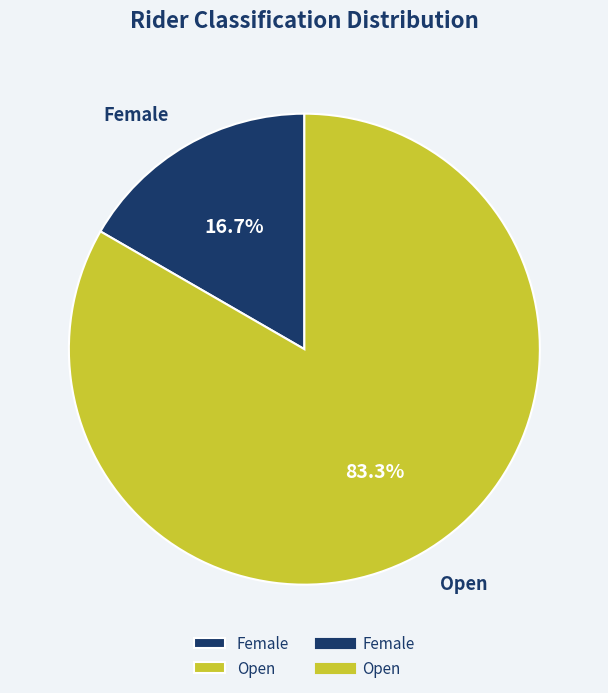

To the nearest percent, what portion does Female represent?

17%